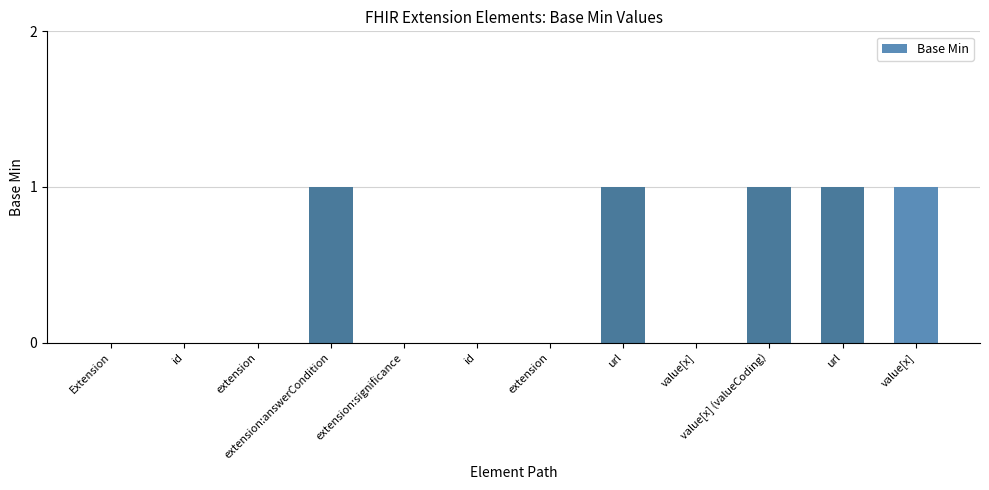

How many categories are shown in the chart?

12